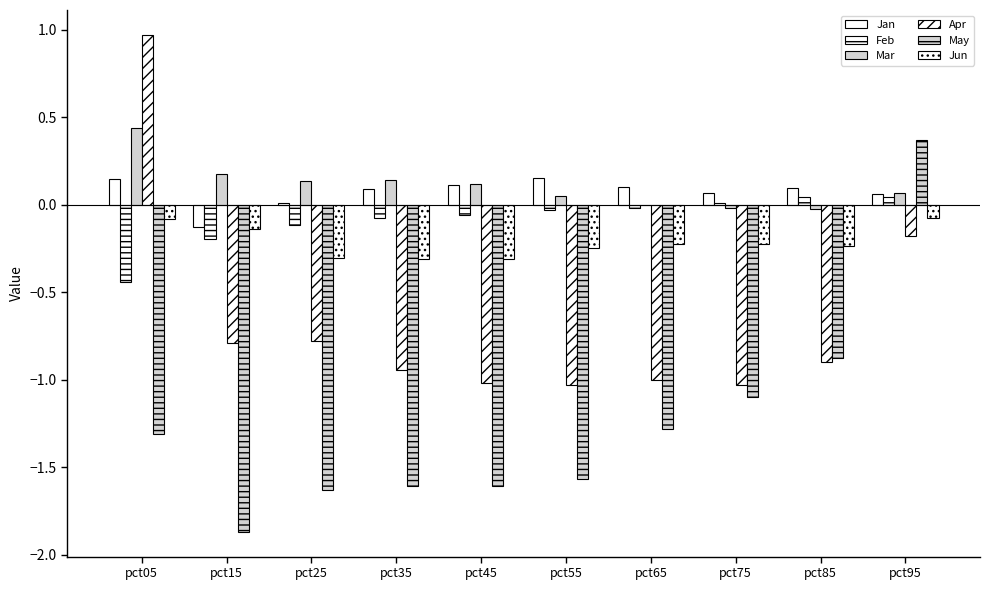

How many groups of bars are there?

10